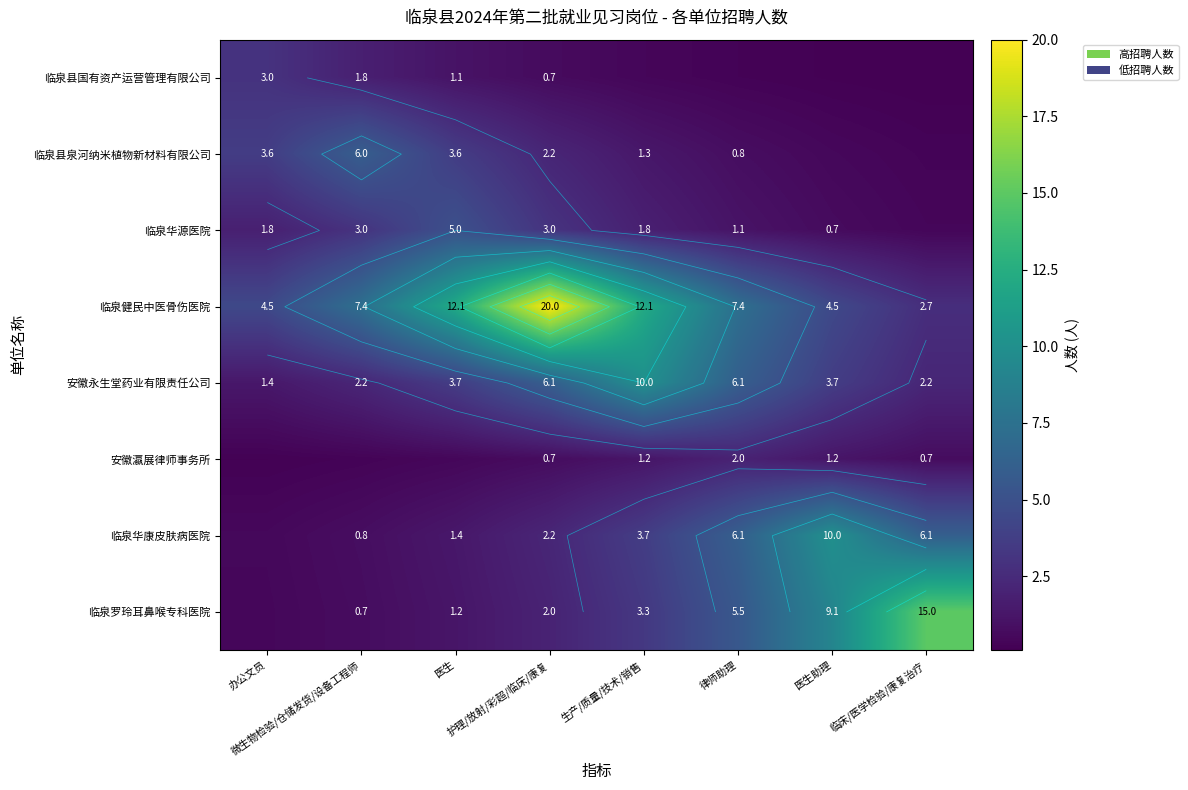

Which label corresponds to the smallest value in the chart?

临床/医学检验/康复治疗